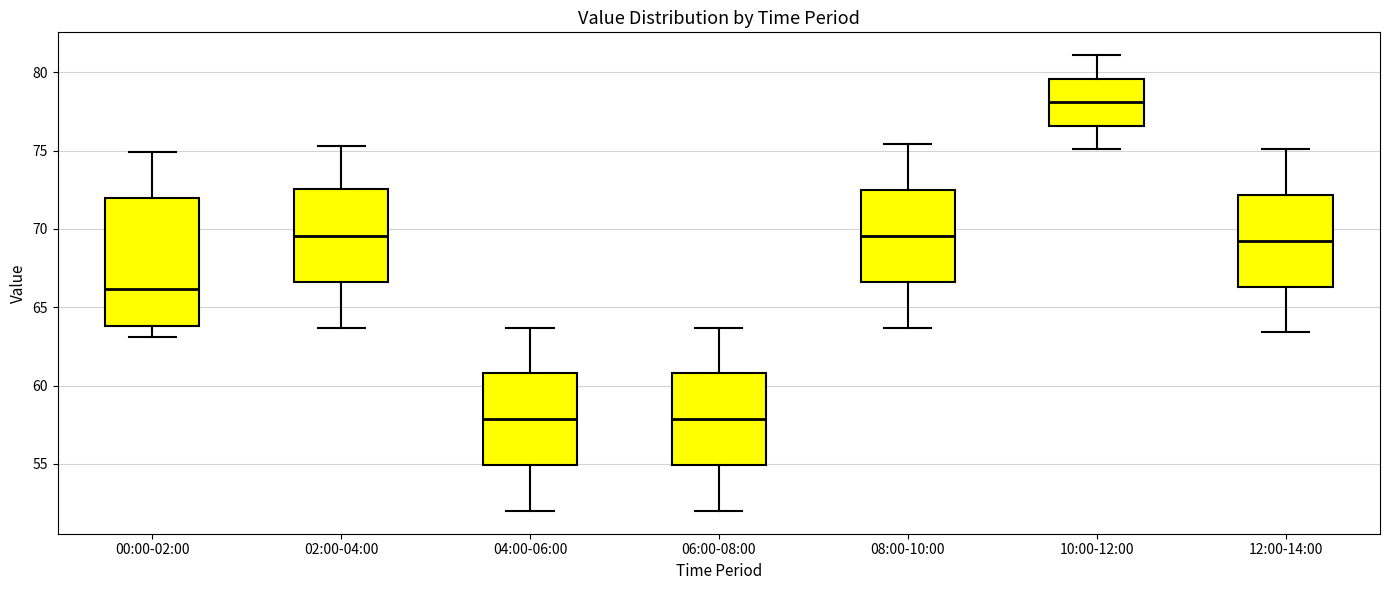

Reading left to right, read every box against the y-axis: the position of its median line, the range the box covers, and the ends of its whiskers. The values are not printed on the chart, so give them approximately, as read against the axis.

00:00-02:00: median 66.0, box 64.0 to 72.0, whiskers 63.0 to 75.0
02:00-04:00: median 69.5, box 66.5 to 72.5, whiskers 63.5 to 75.5
04:00-06:00: median 58.0, box 55.0 to 61.0, whiskers 52.0 to 63.5
06:00-08:00: median 58.0, box 55.0 to 61.0, whiskers 52.0 to 63.5
08:00-10:00: median 69.5, box 66.5 to 72.5, whiskers 63.5 to 75.5
10:00-12:00: median 78.0, box 76.5 to 79.5, whiskers 75.0 to 81.0
12:00-14:00: median 69.5, box 66.5 to 72.0, whiskers 63.5 to 75.0